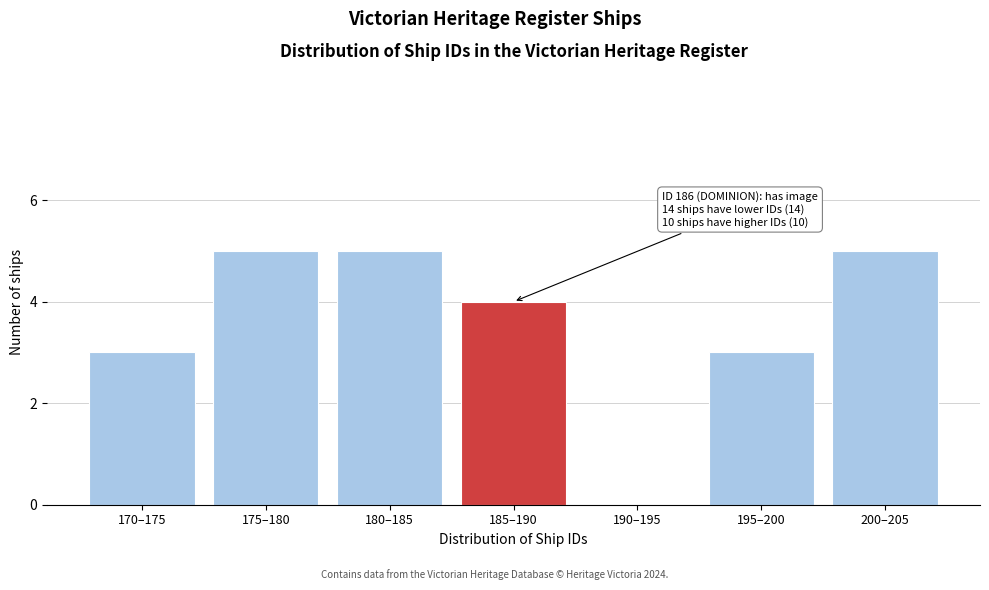

Reading left to right, transcribe all the data shown in this chart.

170–175=3	175–180=5	180–185=5	185–190=4	190–195=0	195–200=3	200–205=5